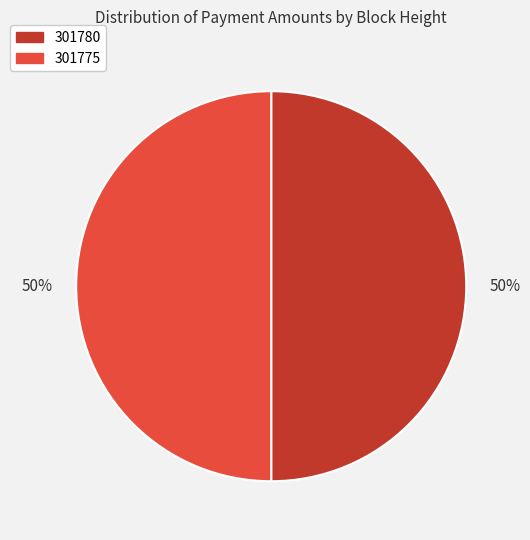

What is the ratio of the value at 301780 to the value at 301775?

1.0